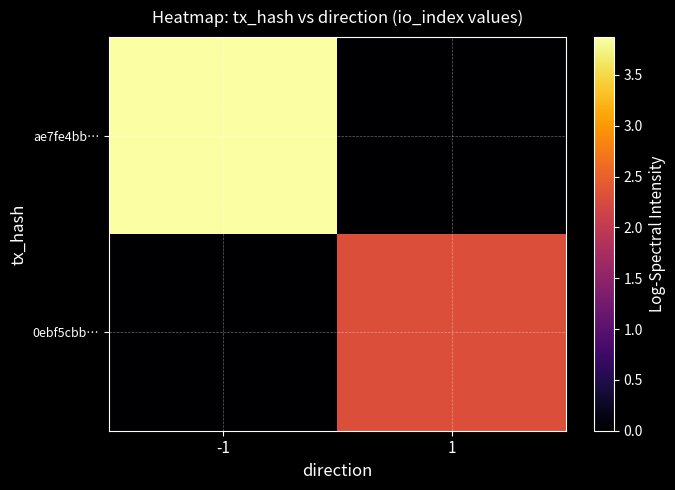

What is the spread (max minus min) of values at -1?

3.9